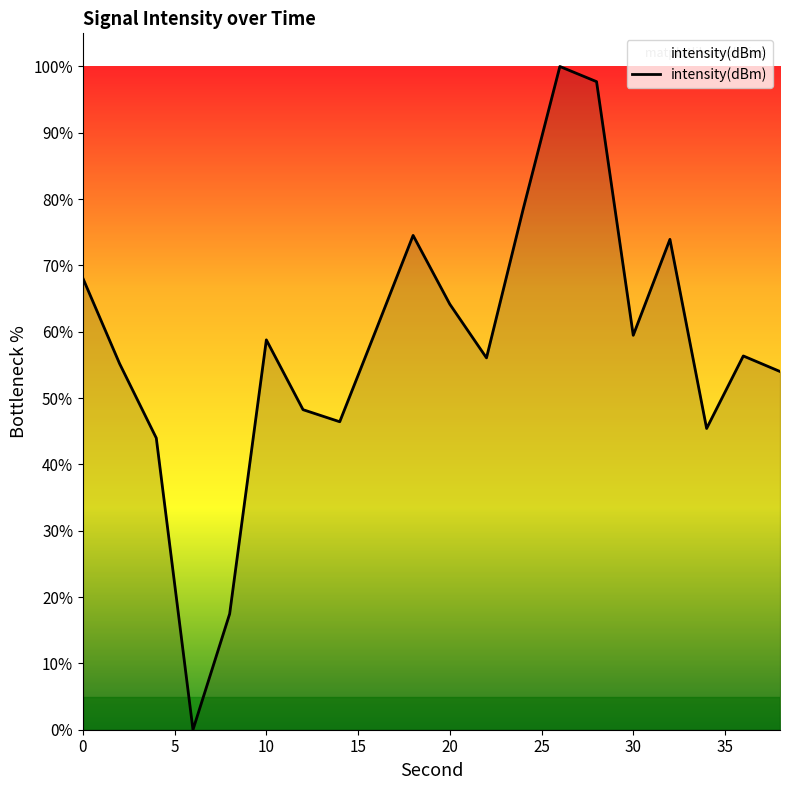

What is the maximum value shown in the chart?

100.0